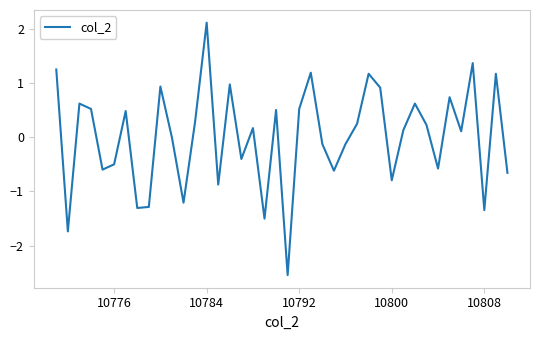

What is the difference between the maximum and minimum values?

4.7